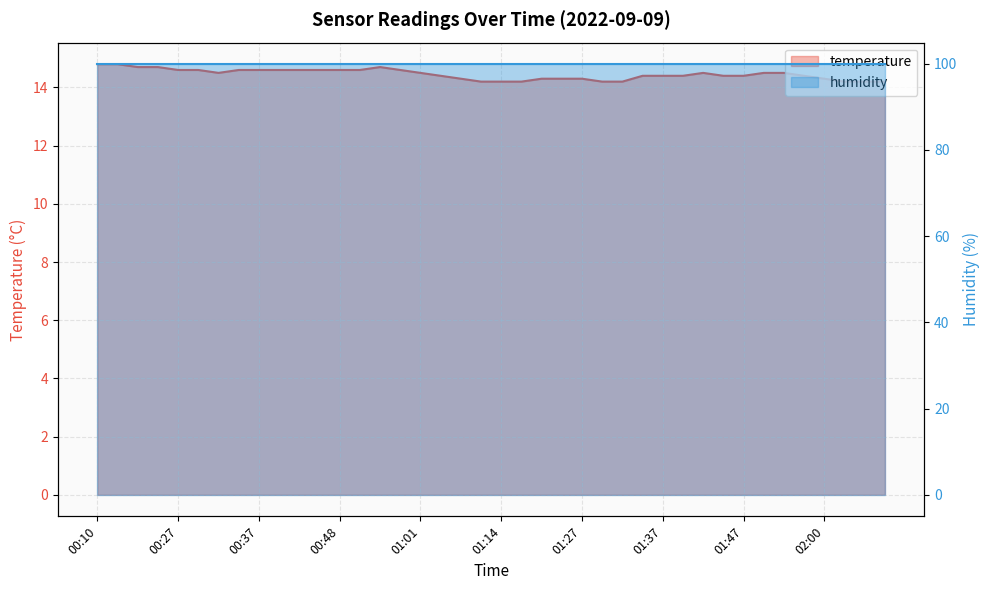

At which category does the data reach its first local valley?

00:32